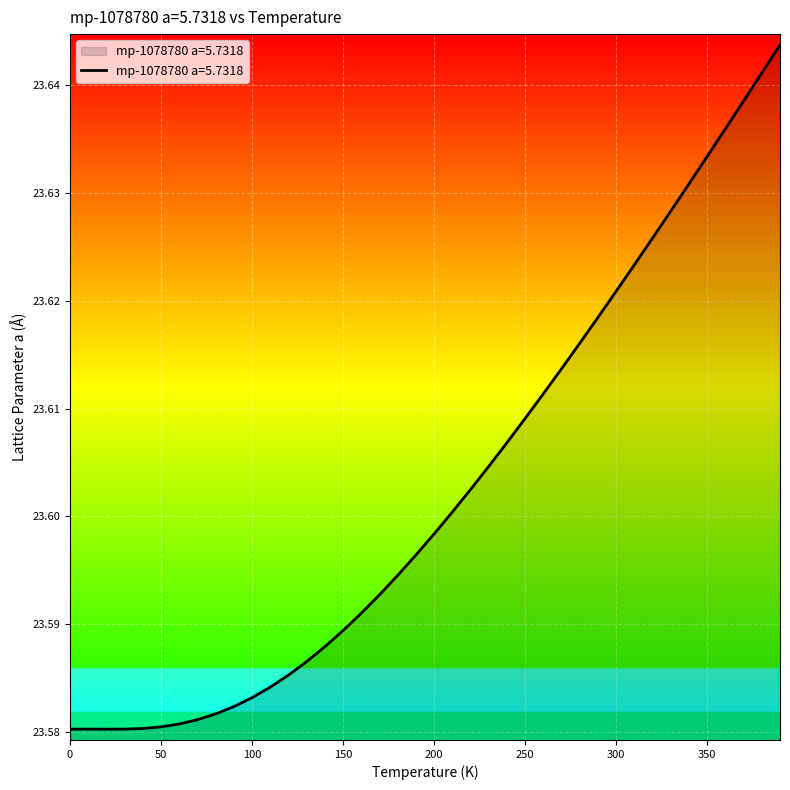

What is the sum of all values?

944.1